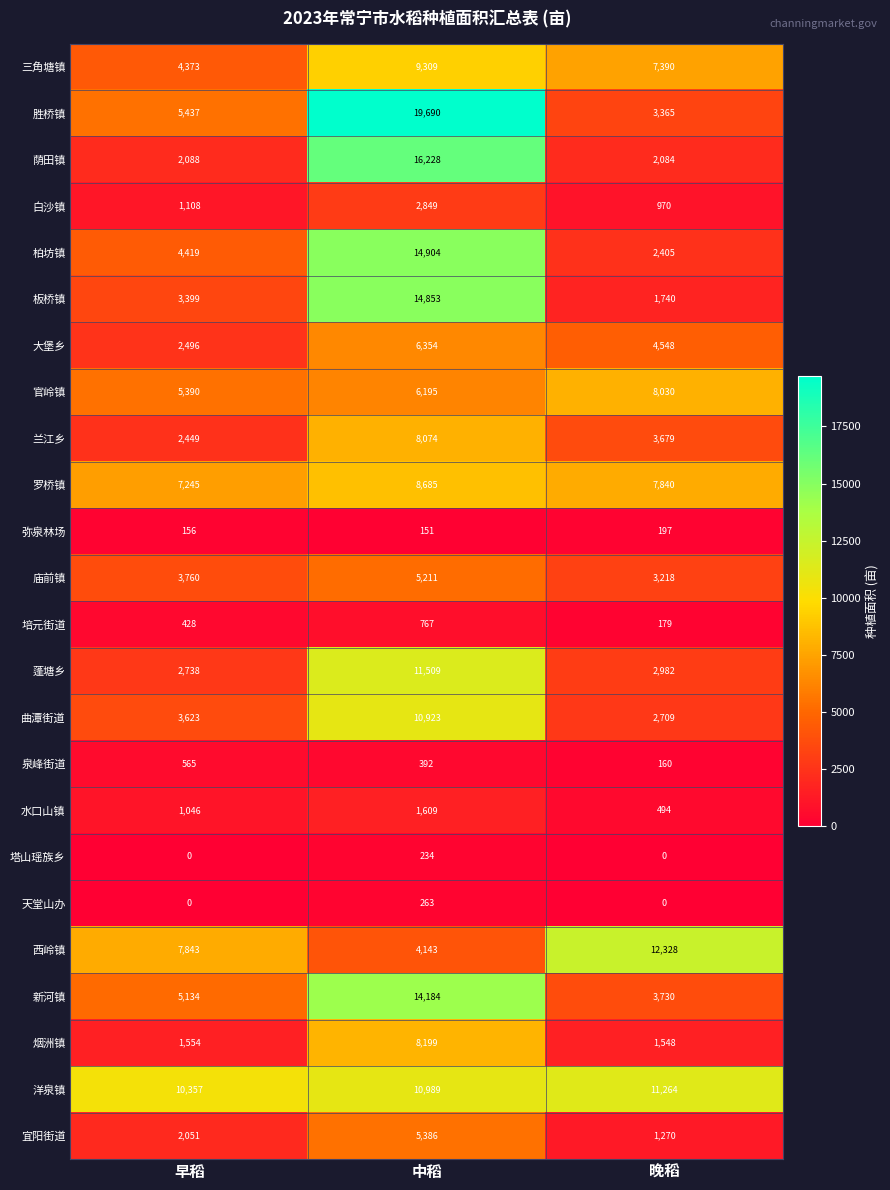

What is the approximate value of 泉峰街道 at 早稻, to the nearest 5?

565